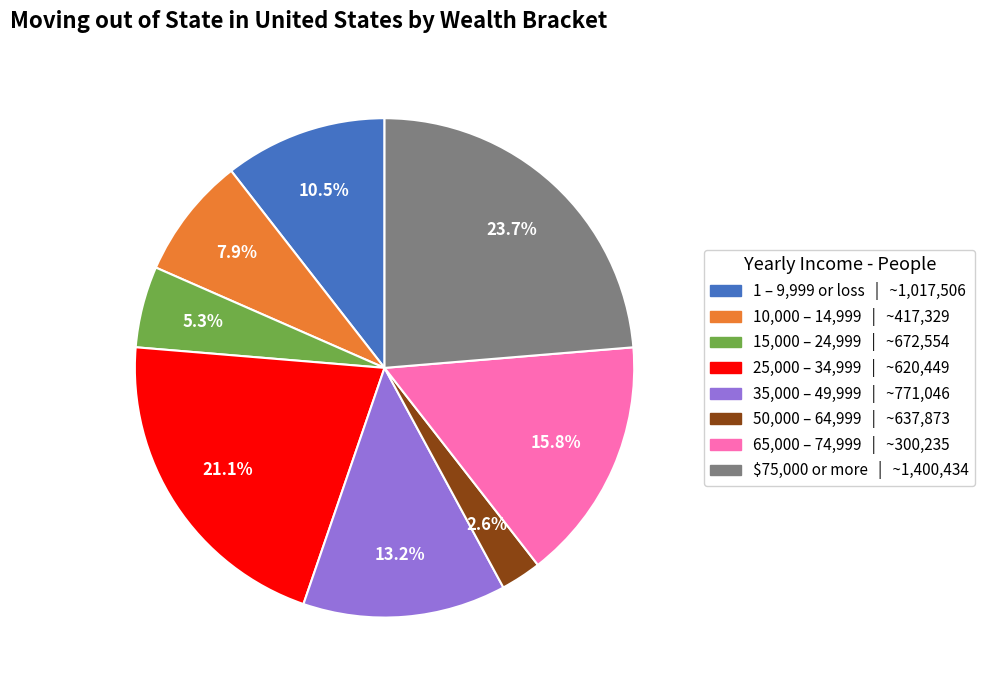

Is there any slice that represents more than half of the pie?

No